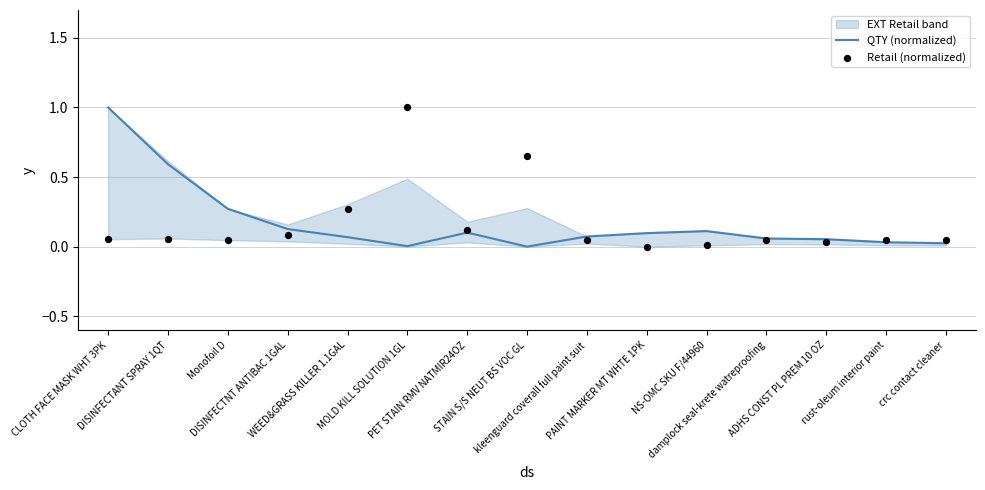

At how many categories does at least one series exceed 0?

15